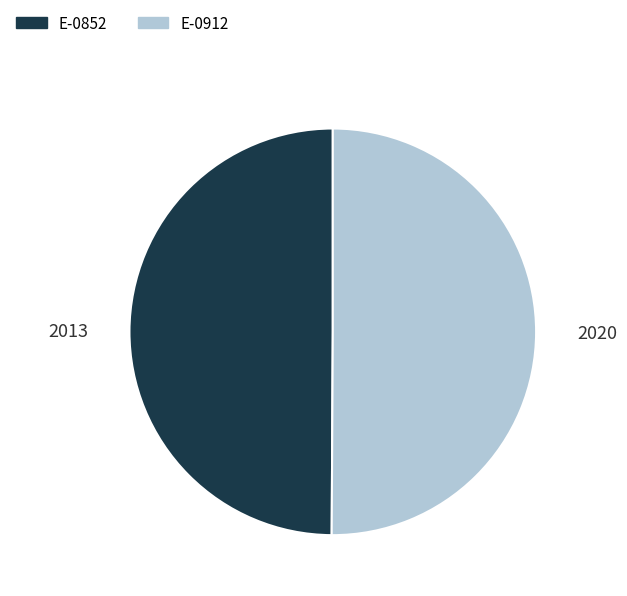

Combined, do E-0912 and E-0852 account for over 50%?

Yes